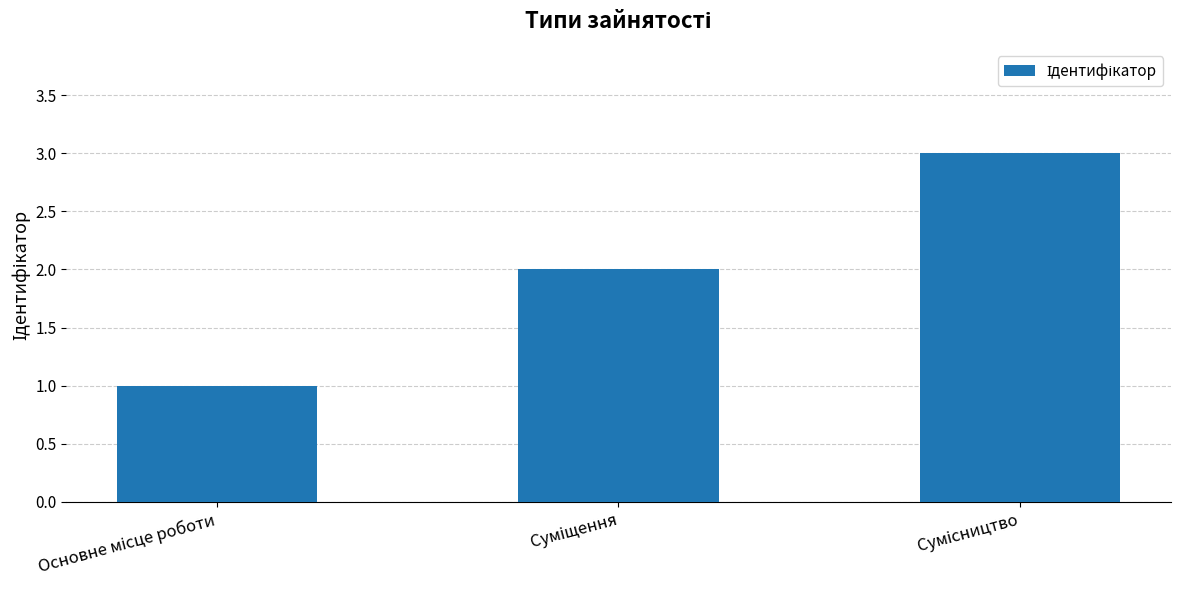

What is the sum of all values?

6